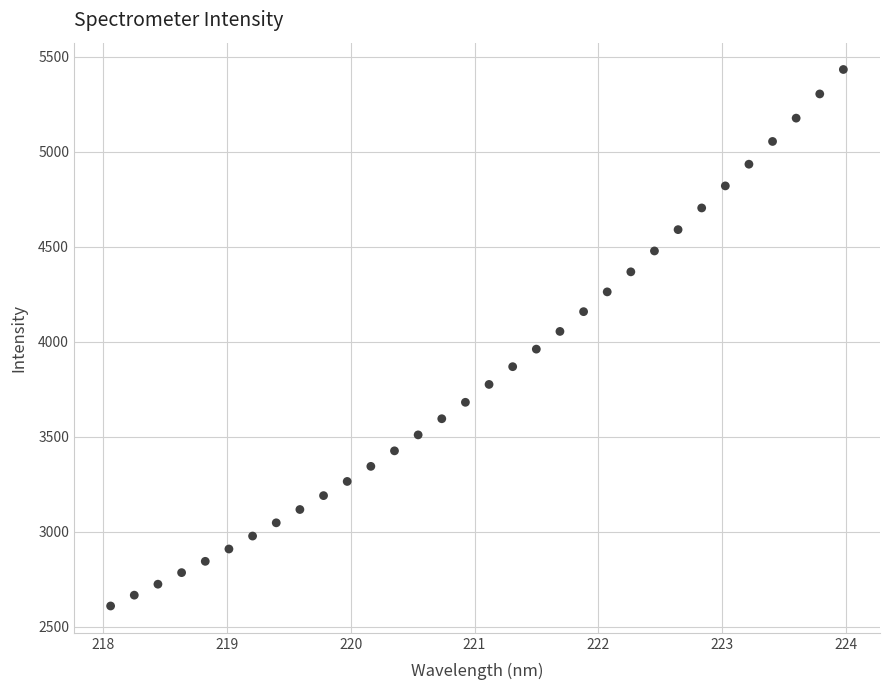

What is the range of Y values (max minus min)?

2821.7